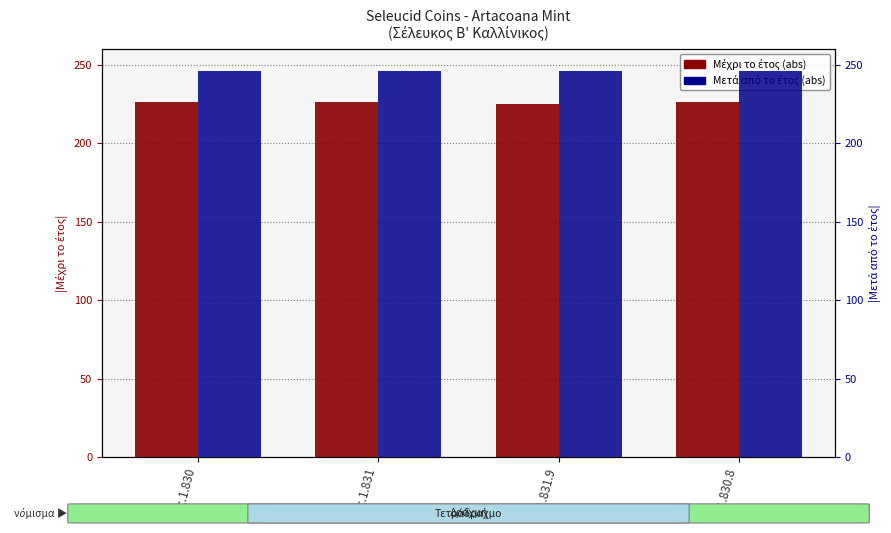

What is the label of the 4th bar from the right?

sc.1.830